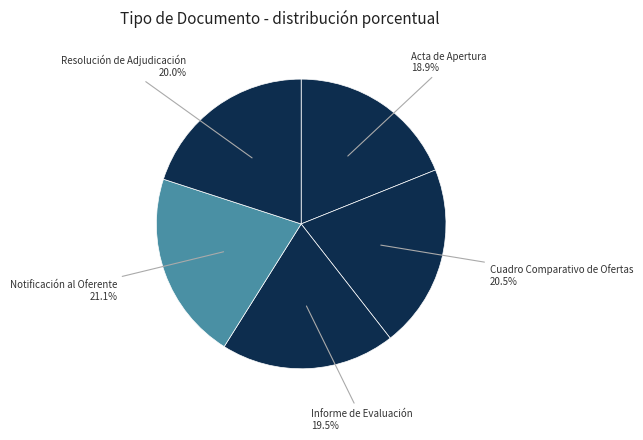

How many segments does this pie chart have?

5